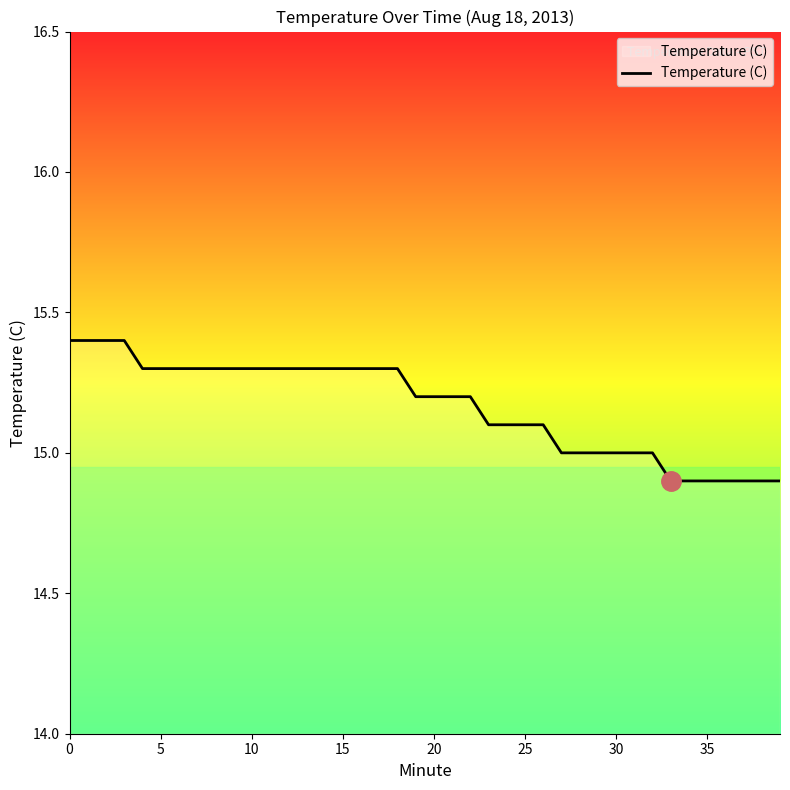

What is the minimum value shown in the chart?

14.9